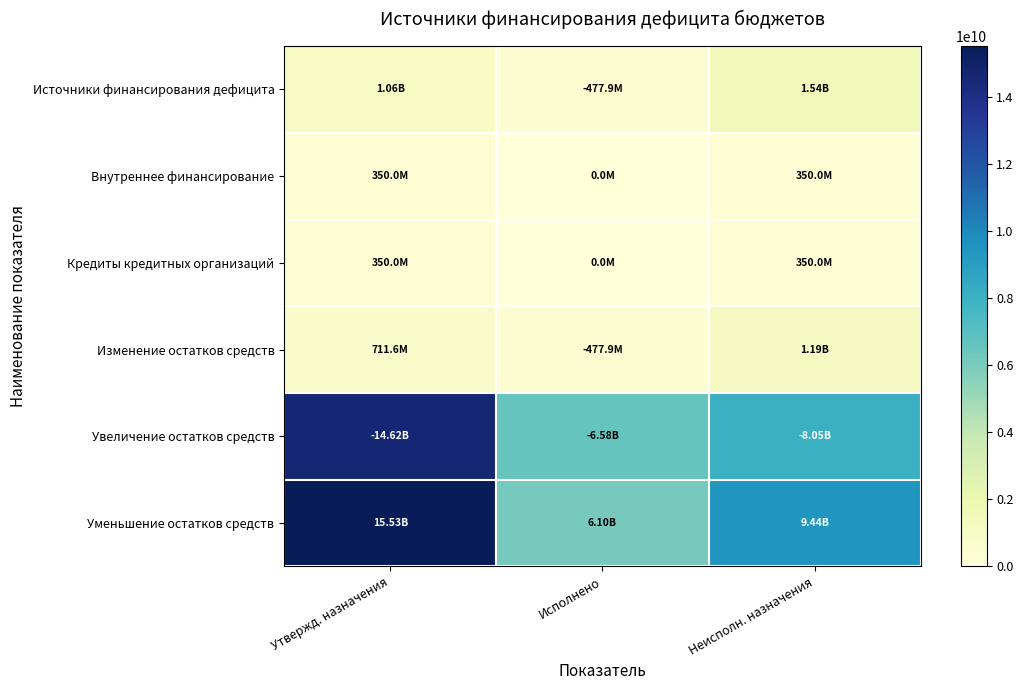

How many series are shown in this chart?

6